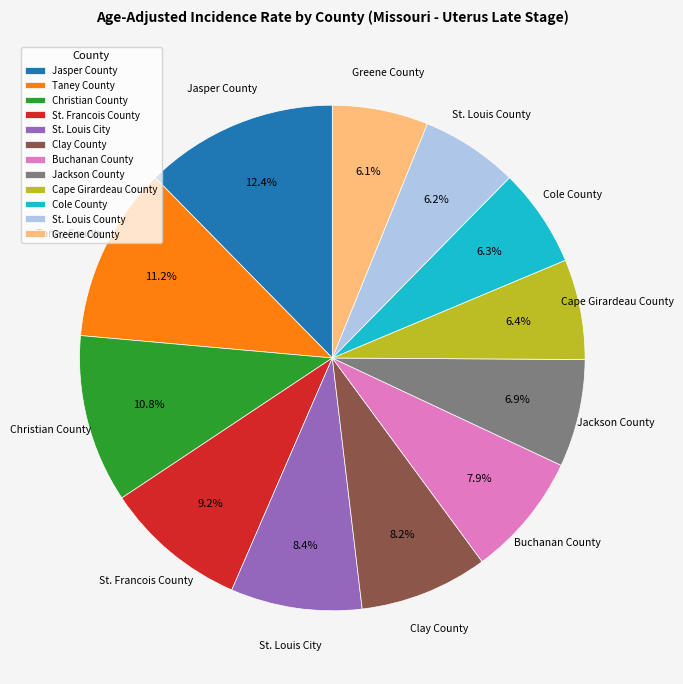

Does Cole County account for over 50% of the chart?

No